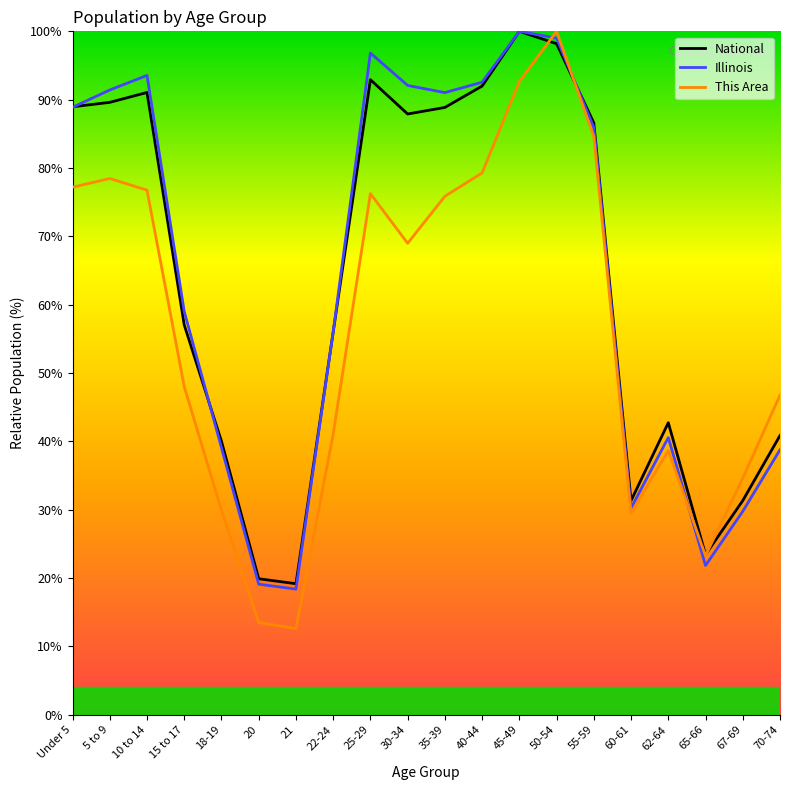

At which category is the sum across all series the highest?

50-54